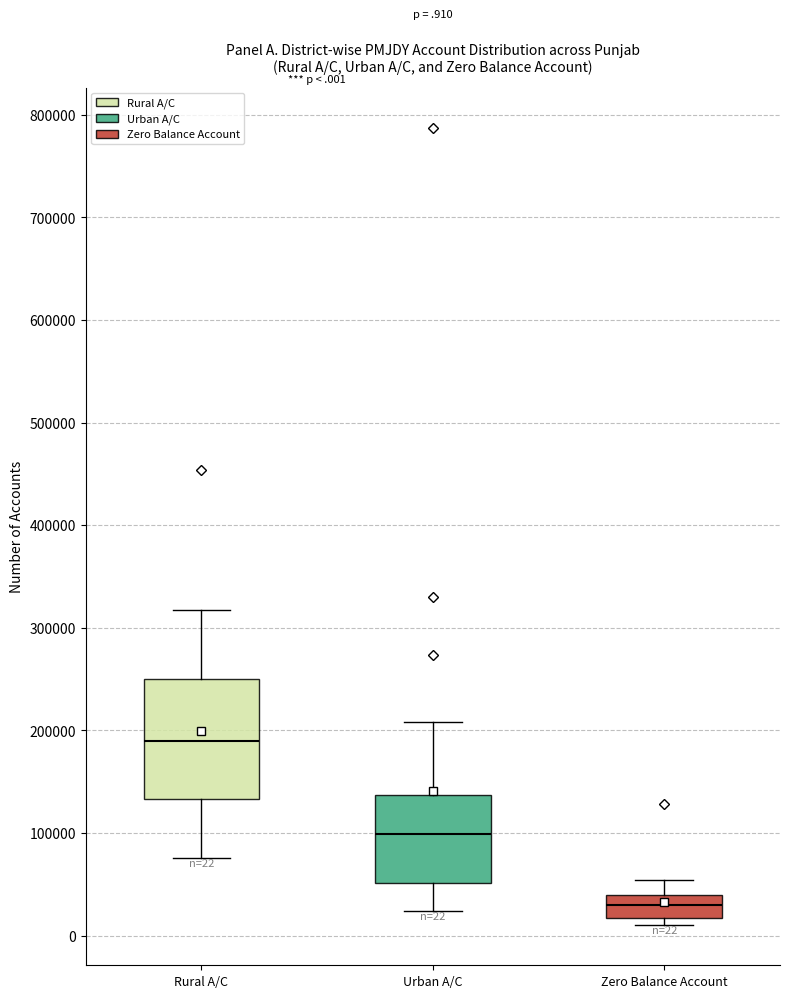

Which box has the lowest median line?

Zero Balance Account